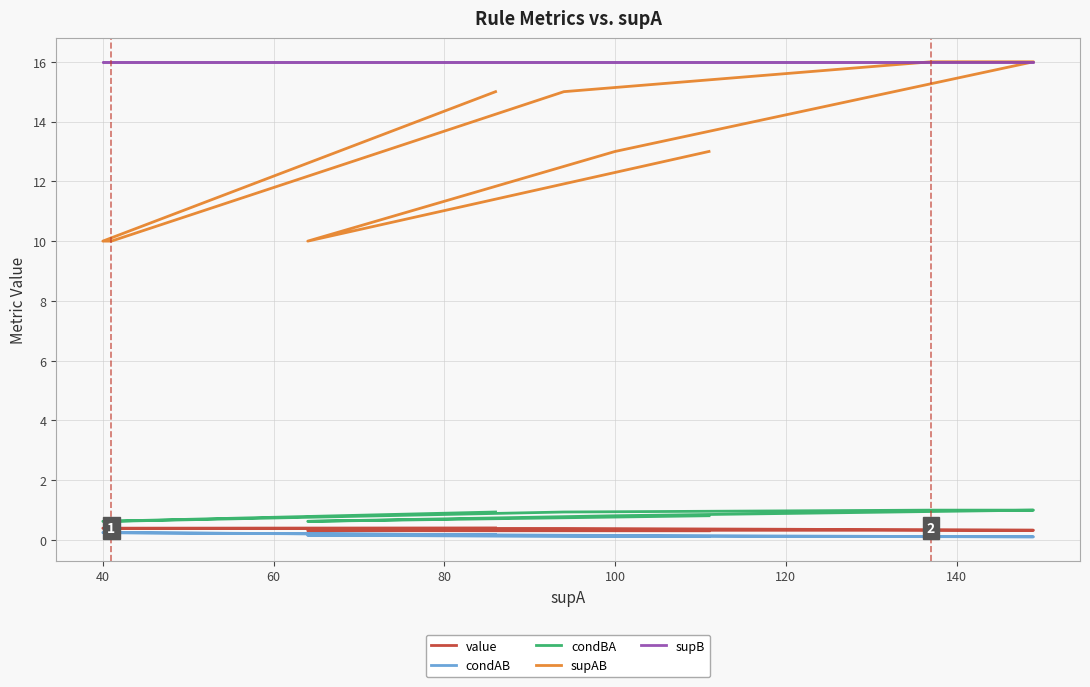

Which series has the largest total across all categories?

supB